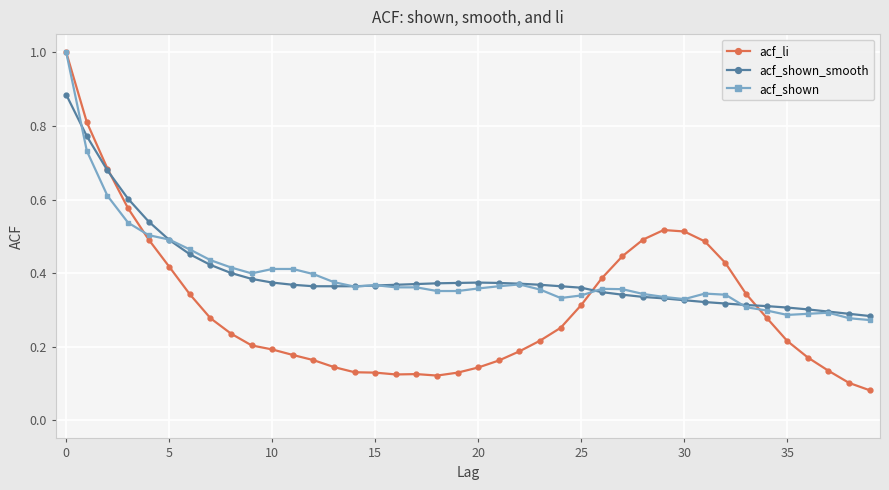

At how many categories does at least one series exceed 0?

40